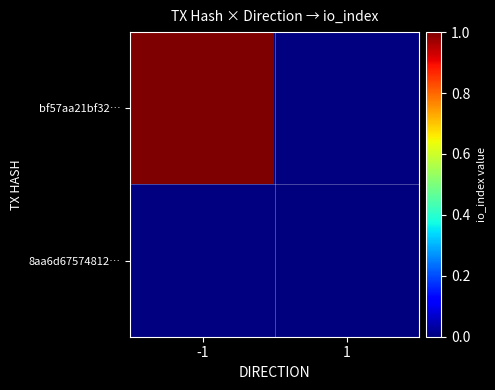

How many data points does each series have?

2